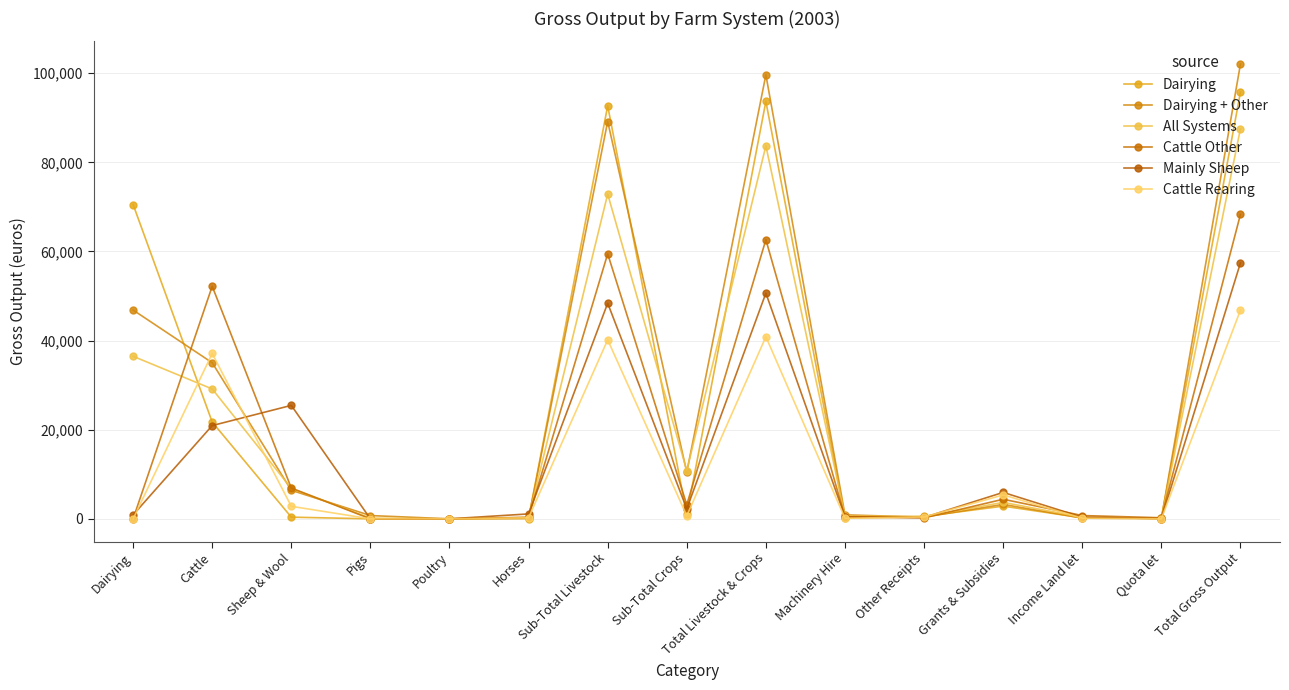

At which category is the sum across all series the highest?

Total Gross Output